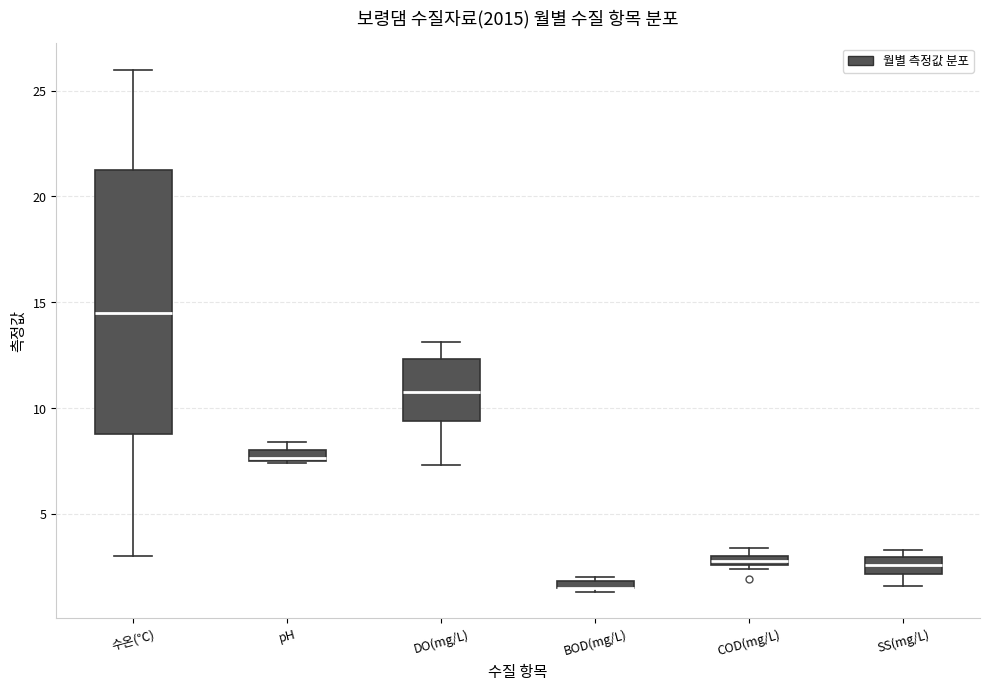

Where does the upper whisker of the box for DO(mg/L) end on the y-axis? The values are not printed on the chart, so give them approximately, as read against the axis.

13.0